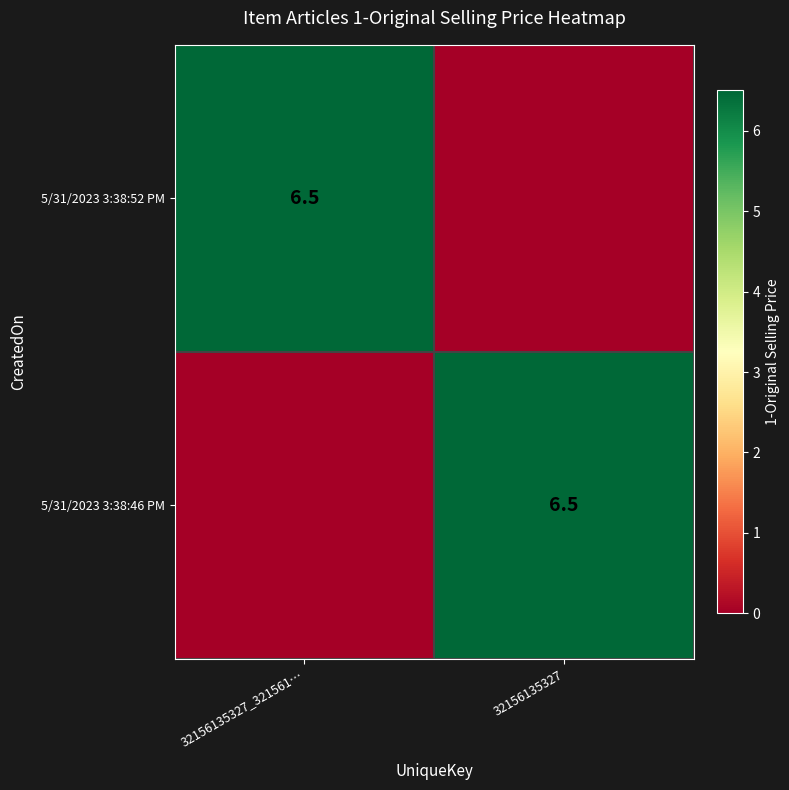

True or false: 5/31/2023 3:38:46 PM has a value of 10.8 at 32156135327.

False